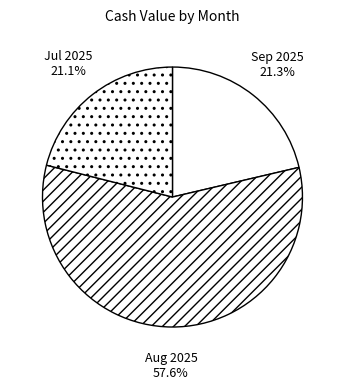

Is there a majority slice in this chart?

Yes